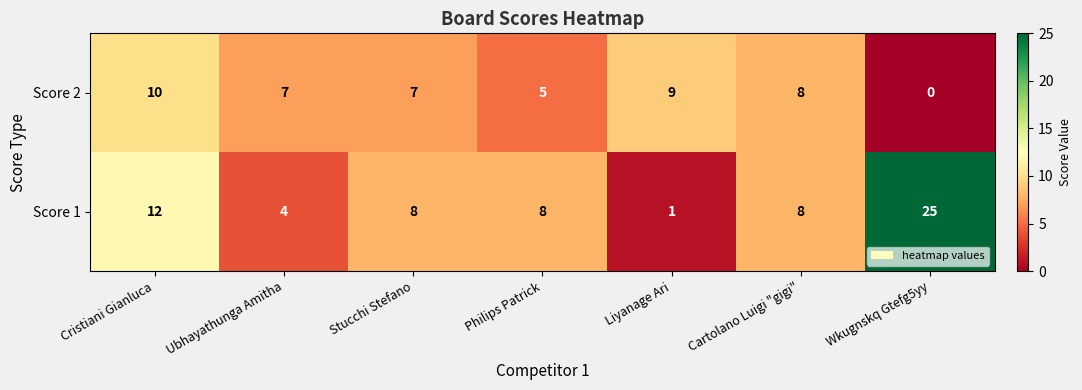

Which series has the widest spread of values?

Score 1